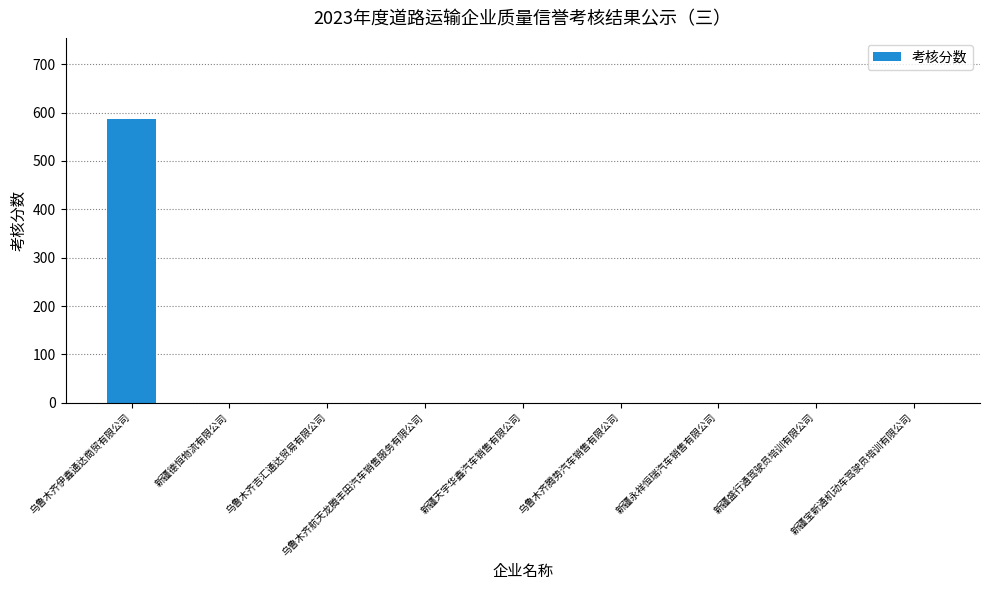

Reading left to right, transcribe all the data shown in this chart.

587	0	0	0	0	0	0	0	0